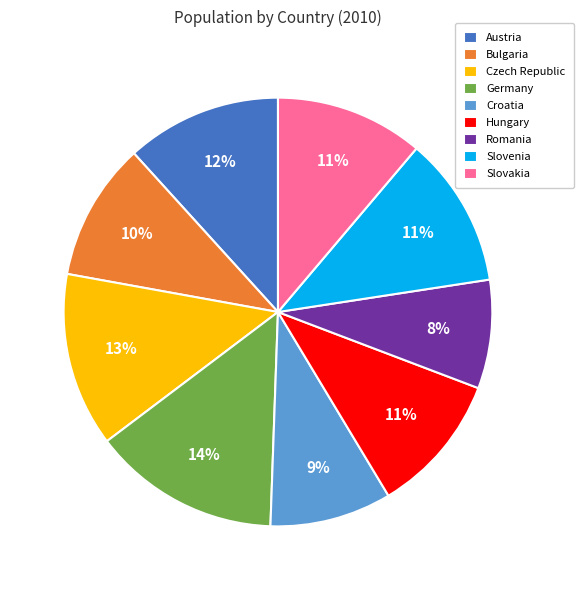

Between Hungary and Austria, which is larger?

Austria